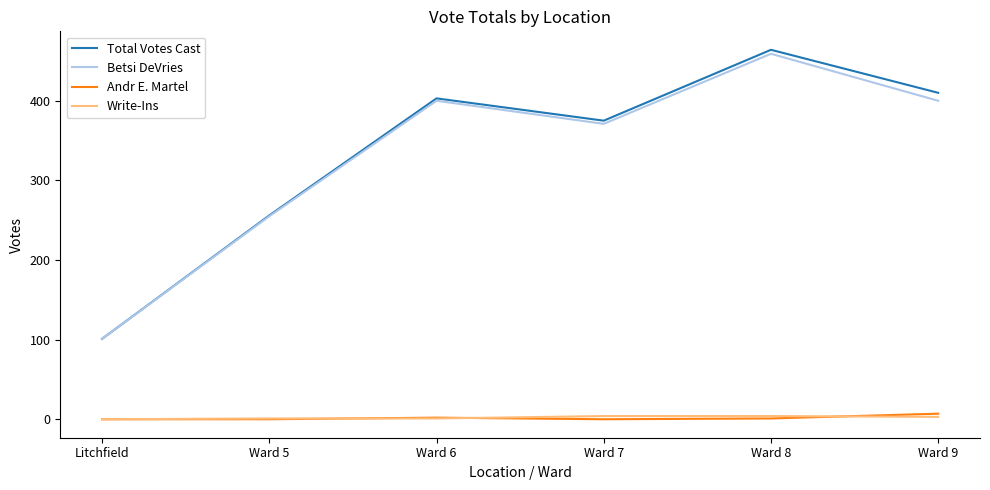

The value of Write-Ins at Ward 9 is 3. True or false?

True